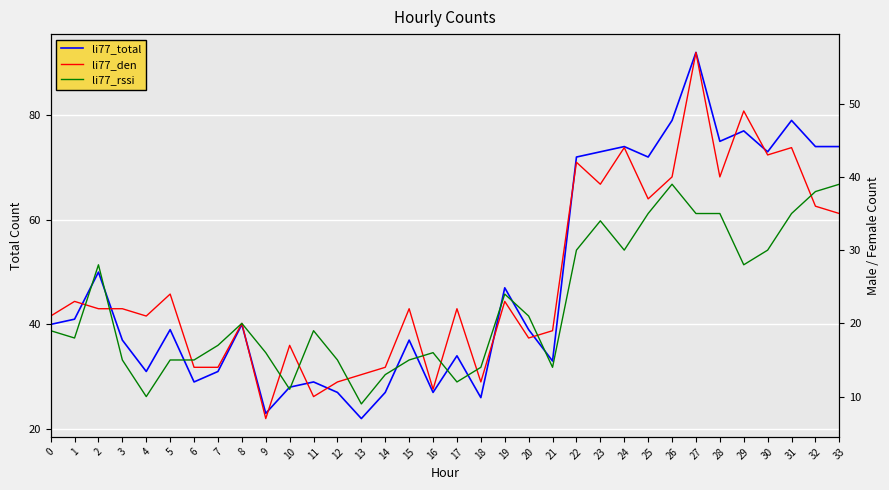

Is the value of li77_den at 23 greater than the value of li77_rssi at 15?

Yes